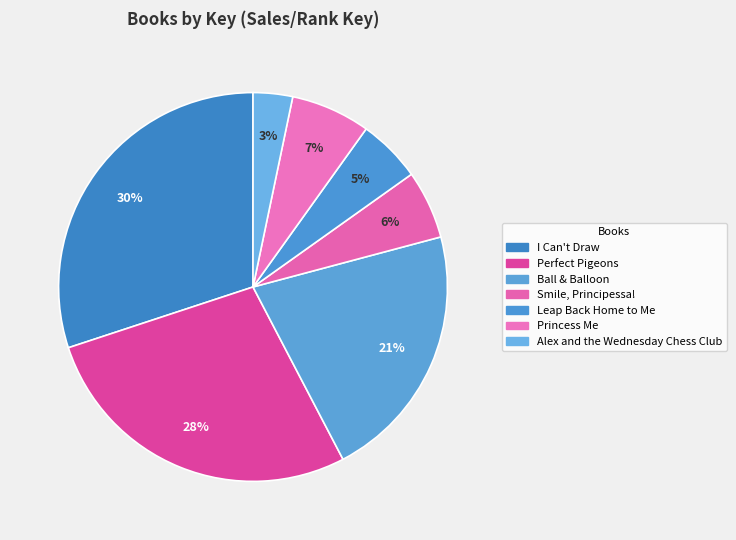

How many slices are in this pie chart?

7